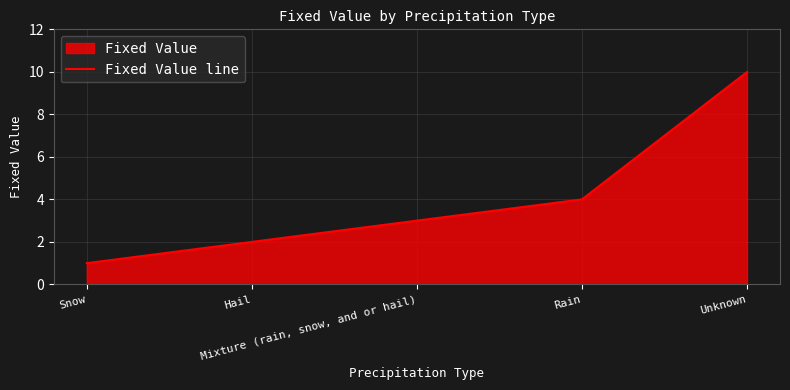

Reading right to left, extract all data points from this chart.

10.0	4.0	3.0	2.0	1.0